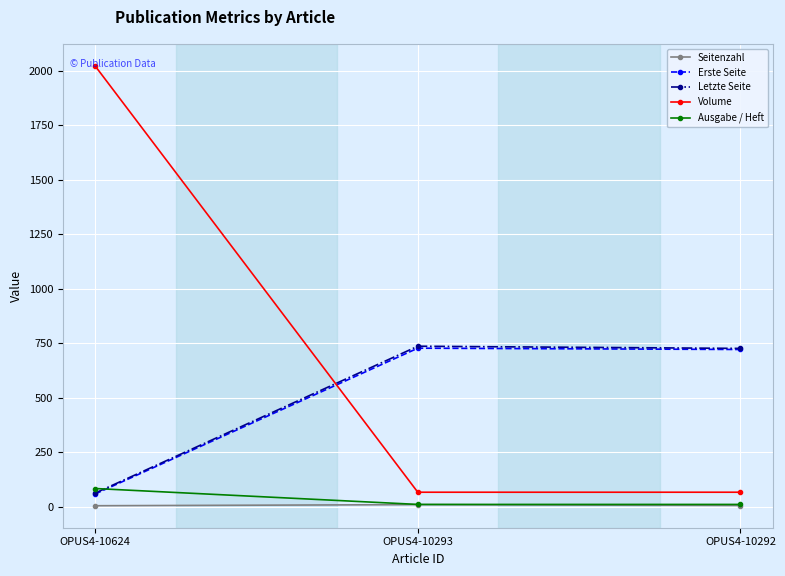

Which series has the largest total across all categories?

Volume